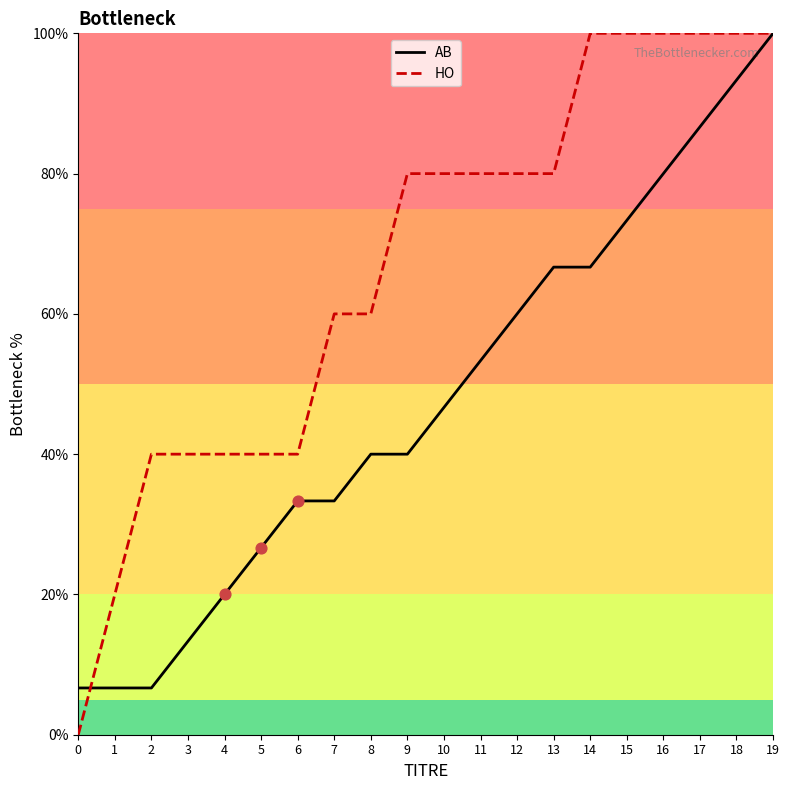

Which series has the widest spread of values?

HO